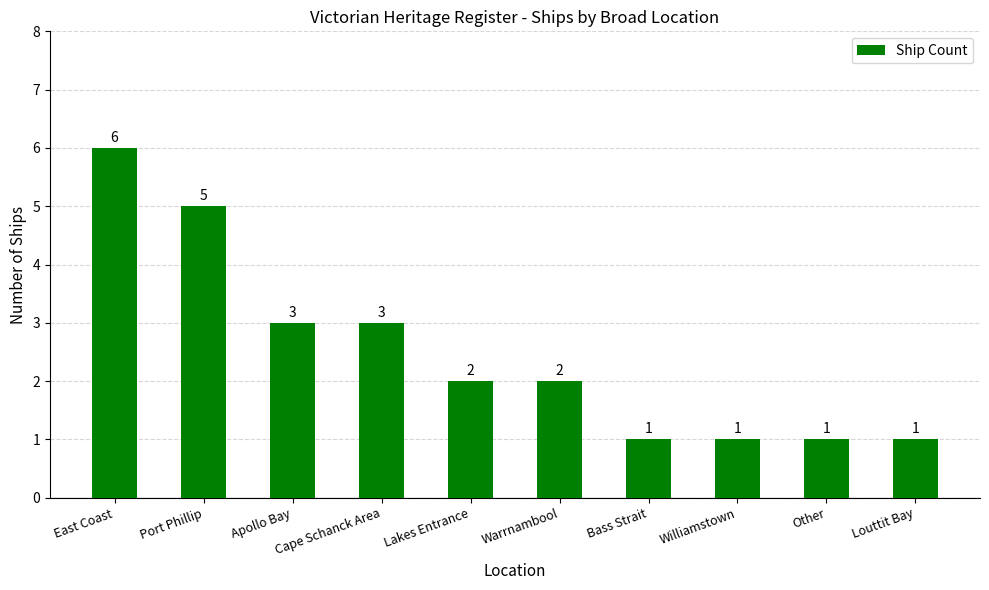

Reading left to right, transcribe all the data shown in this chart.

6	5	3	3	2	2	1	1	1	1